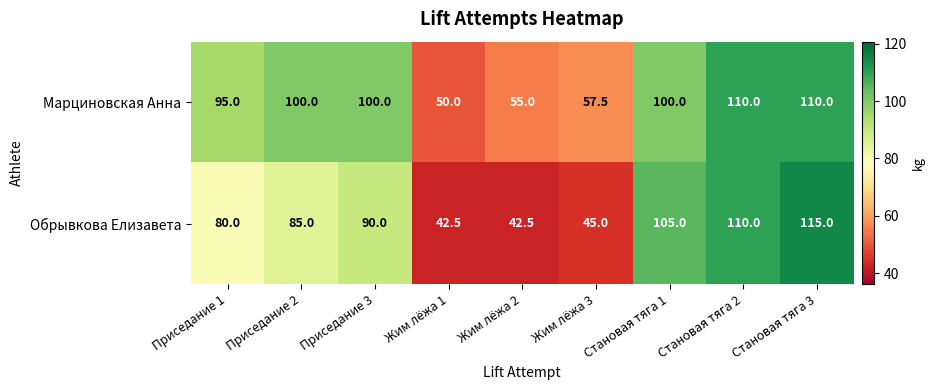

Which series has the largest total across all categories?

Марциновская Анна